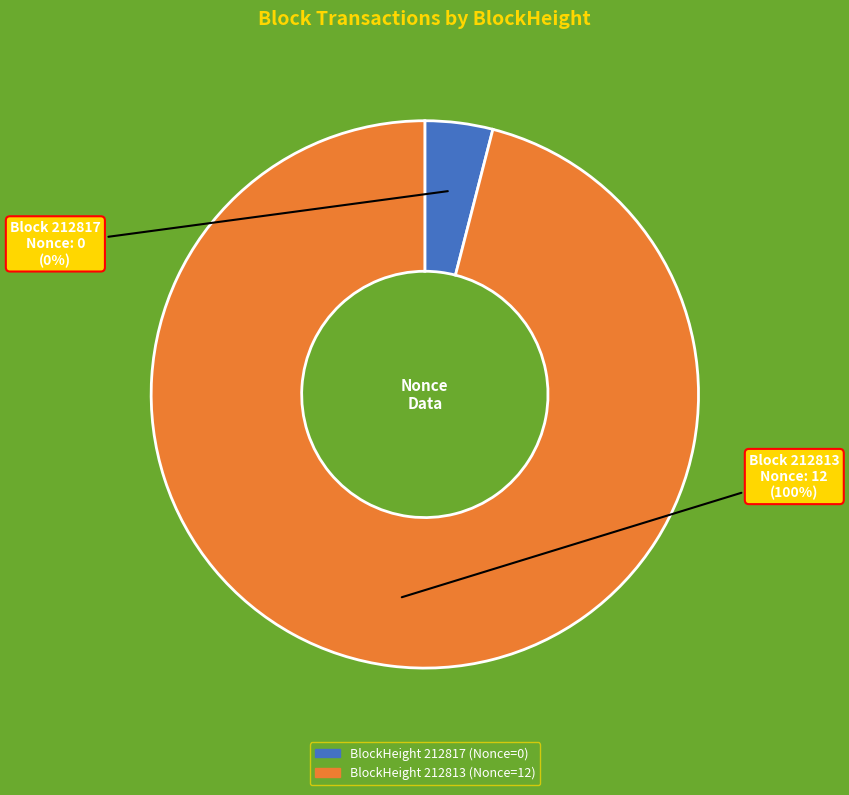

Which category has the smallest portion of the pie?

212817